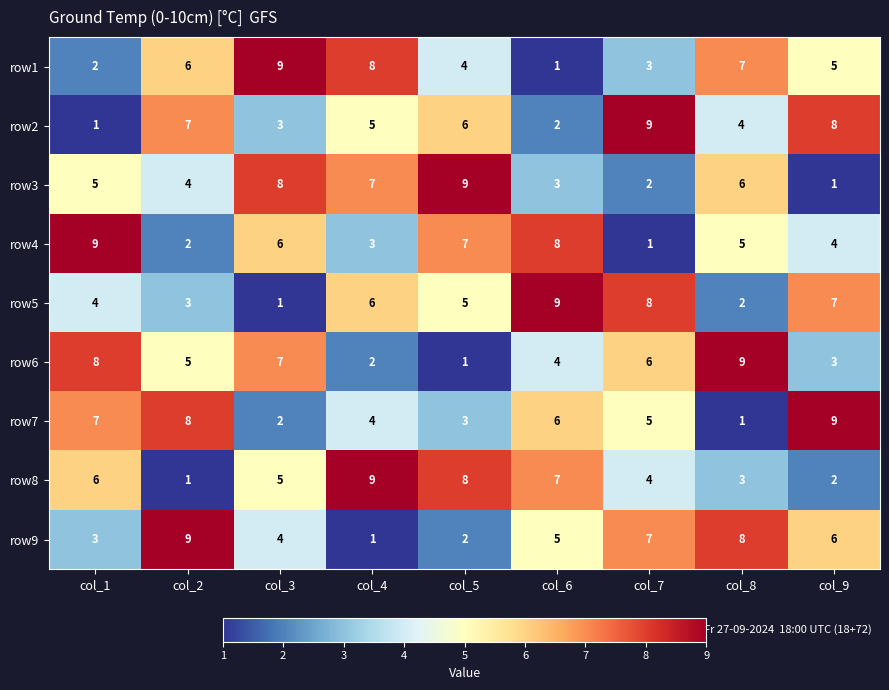

Between col_2 and col_3, which series saw the biggest shift?

row7